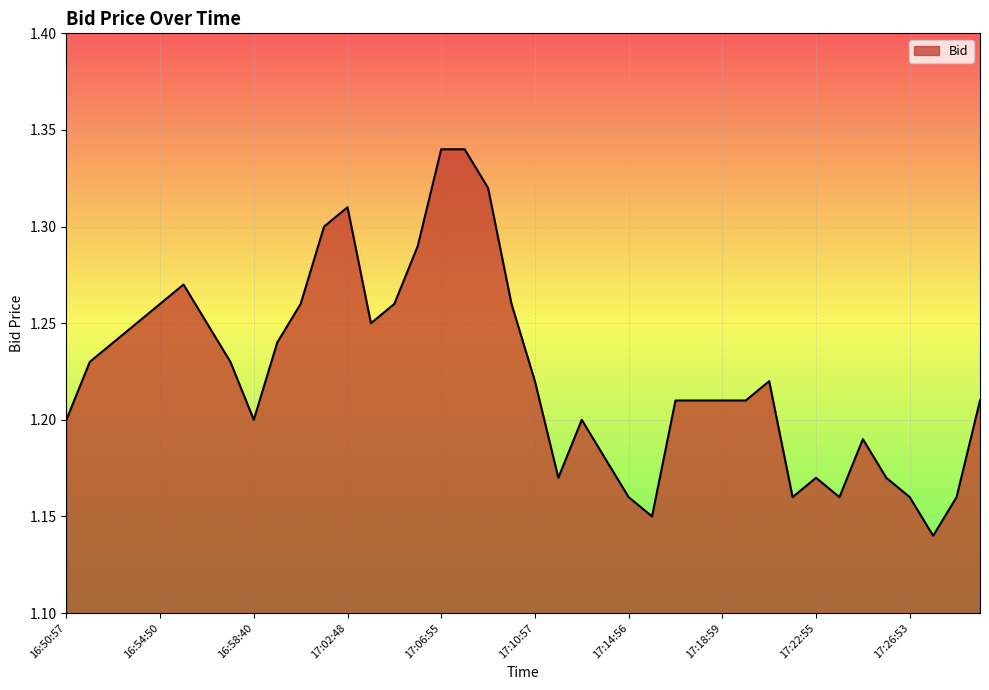

How many lines are shown in the chart?

1